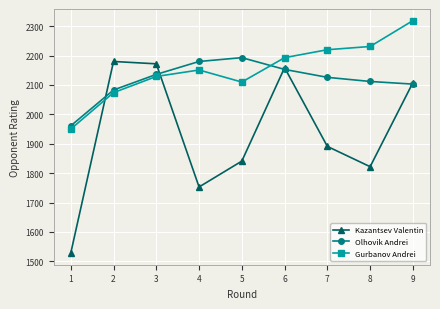

Rank the series by their average value, from highest to lowest.

Gurbanov Andrei, Olhovik Andrei, Kazantsev Valentin